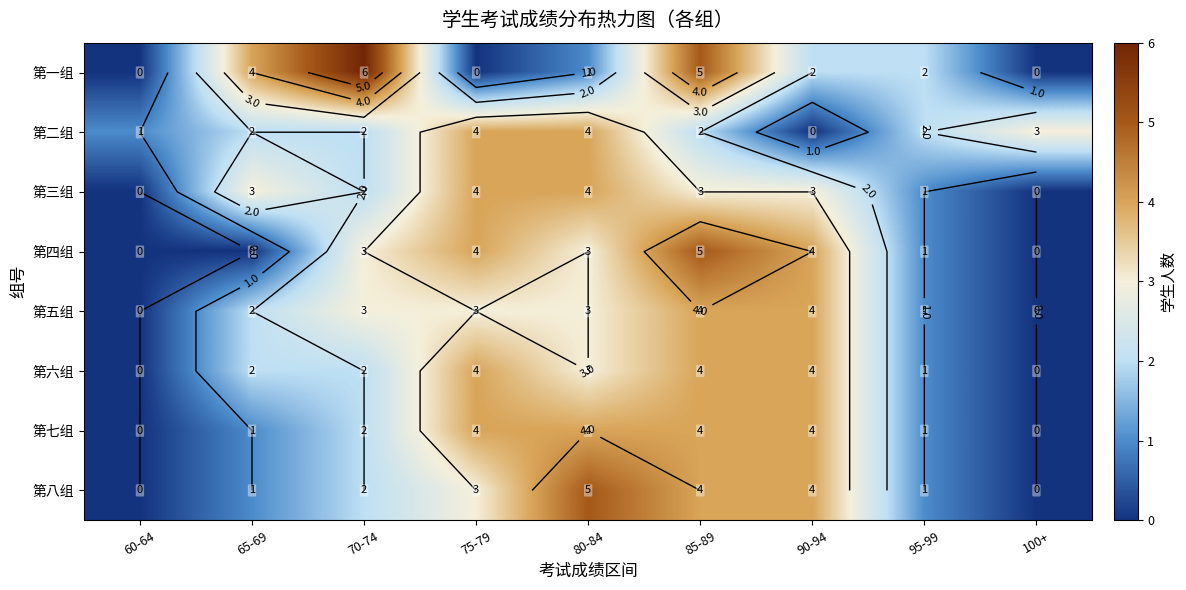

At which category is the sum across all series the highest?

85-89